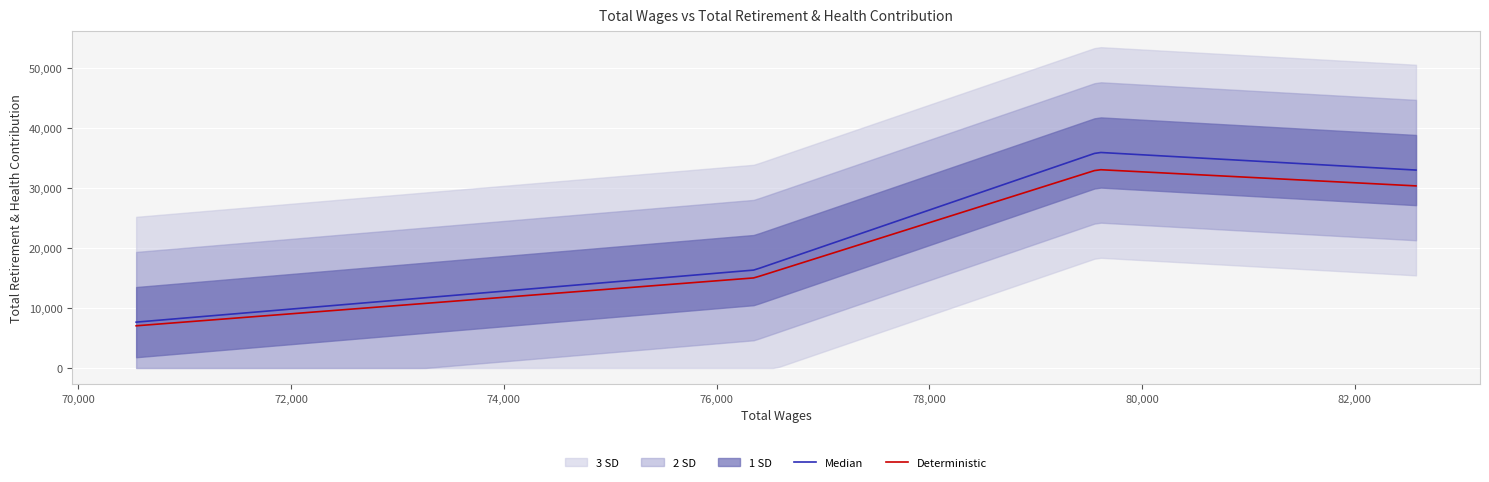

Which category has the highest value across all series?

79584.0